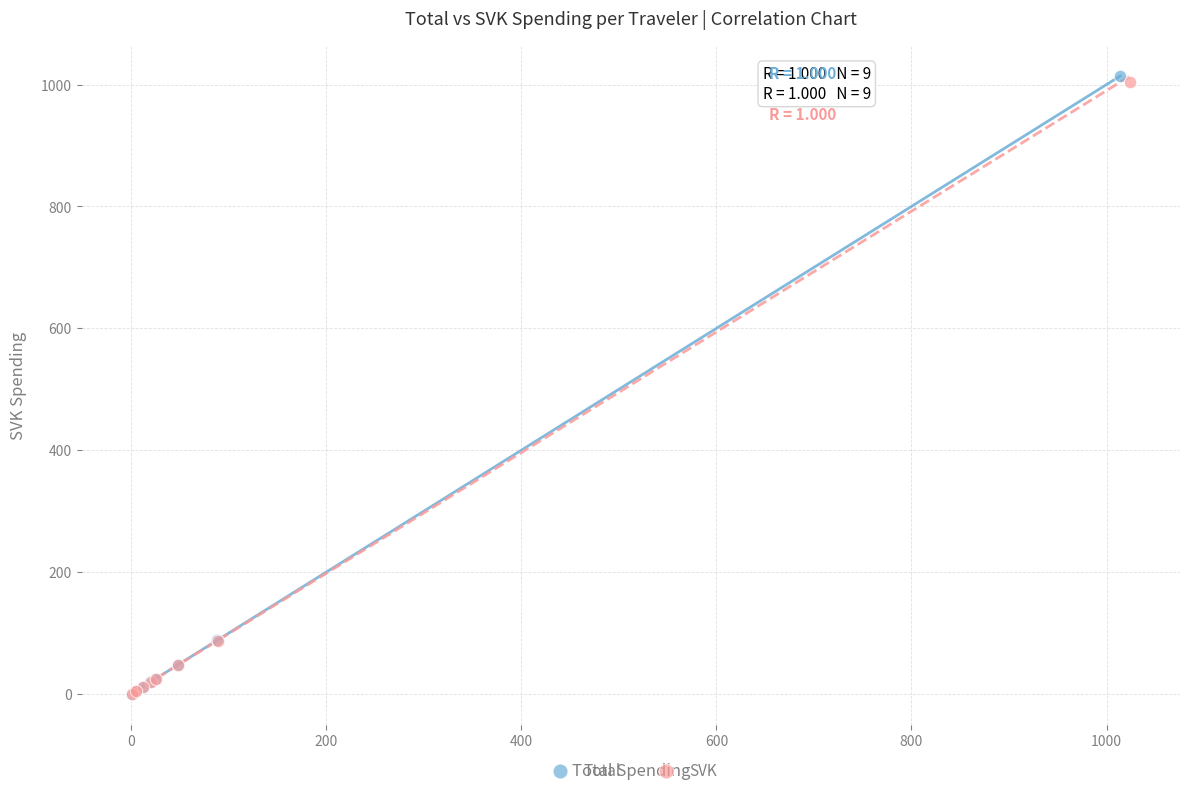

Which series contains the highest Y value?

Total